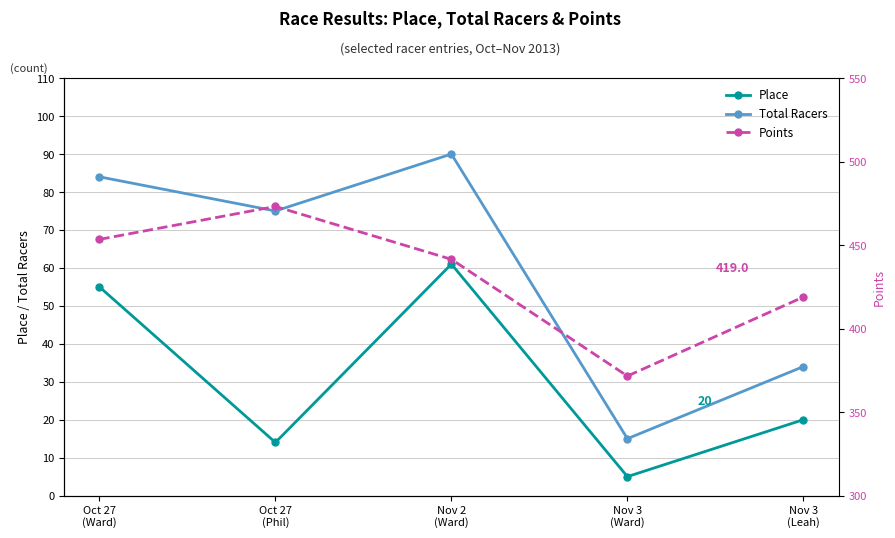

At which label does Points reach its peak?

Oct 27
(Phil)